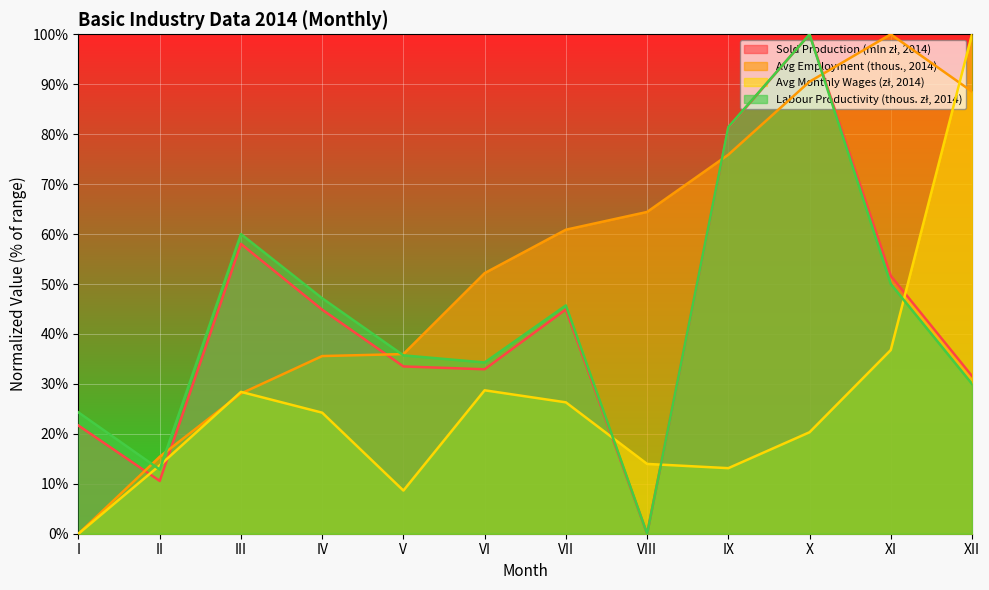

How many series are shown in this chart?

4